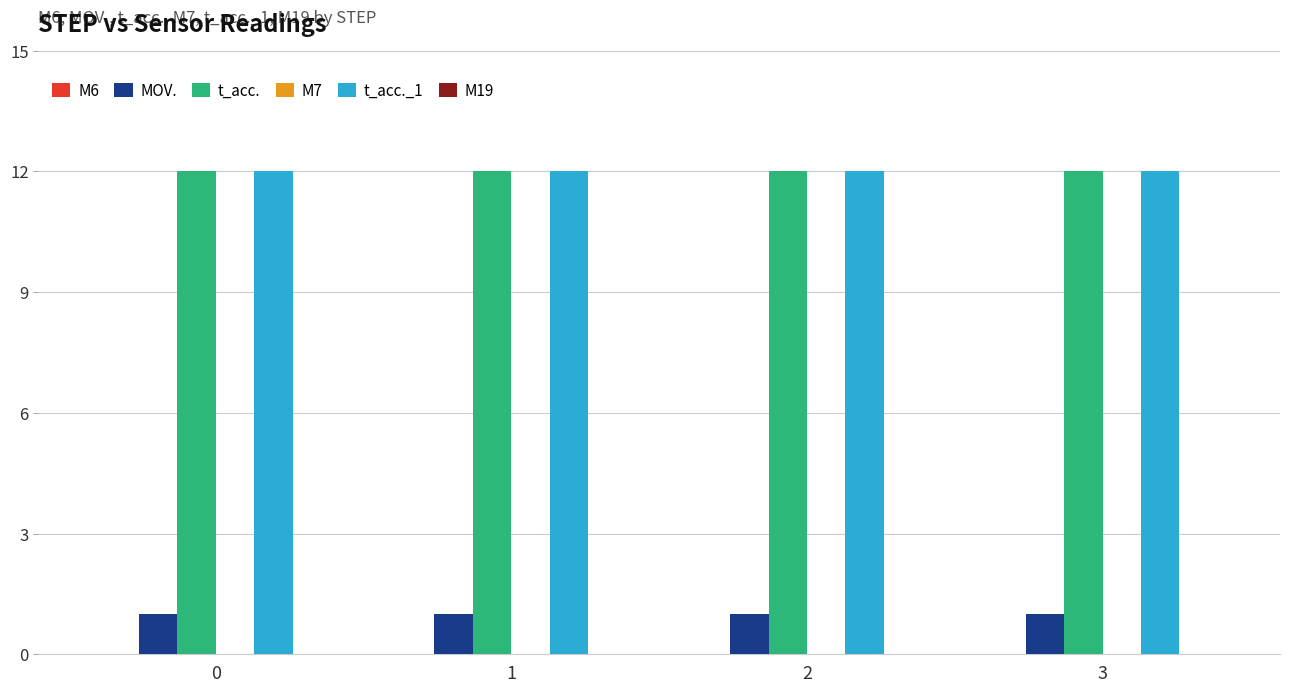

What is the spread (max minus min) of values at 3?

11